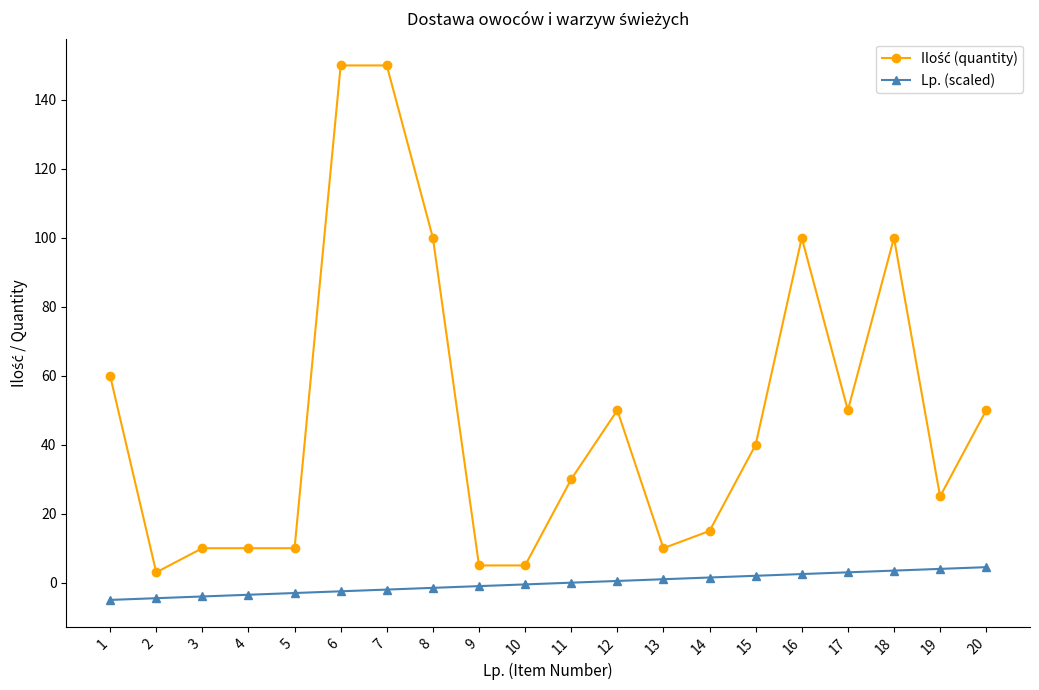

At how many categories does at least one series exceed 104?

2